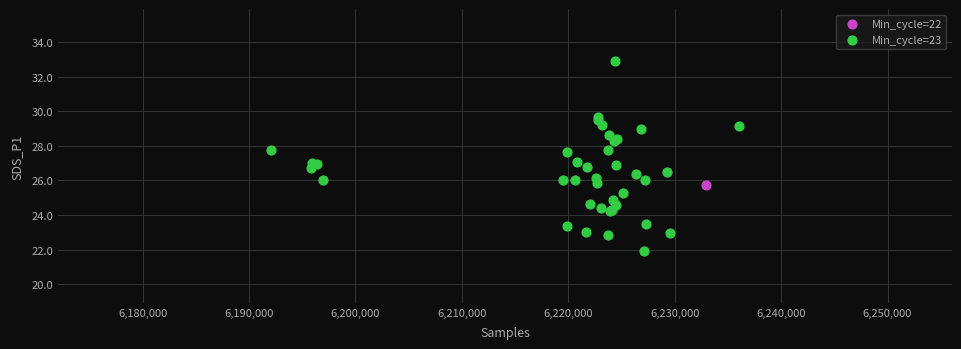

What are all the series names shown in the legend?

Min_cycle=22, Min_cycle=23